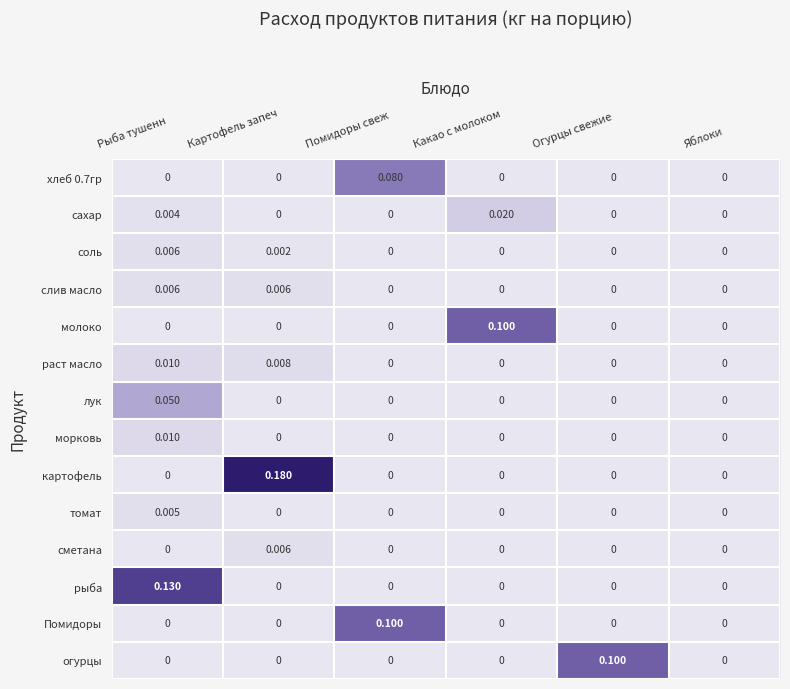

At which label does огурцы reach its peak?

Огурцы свежие